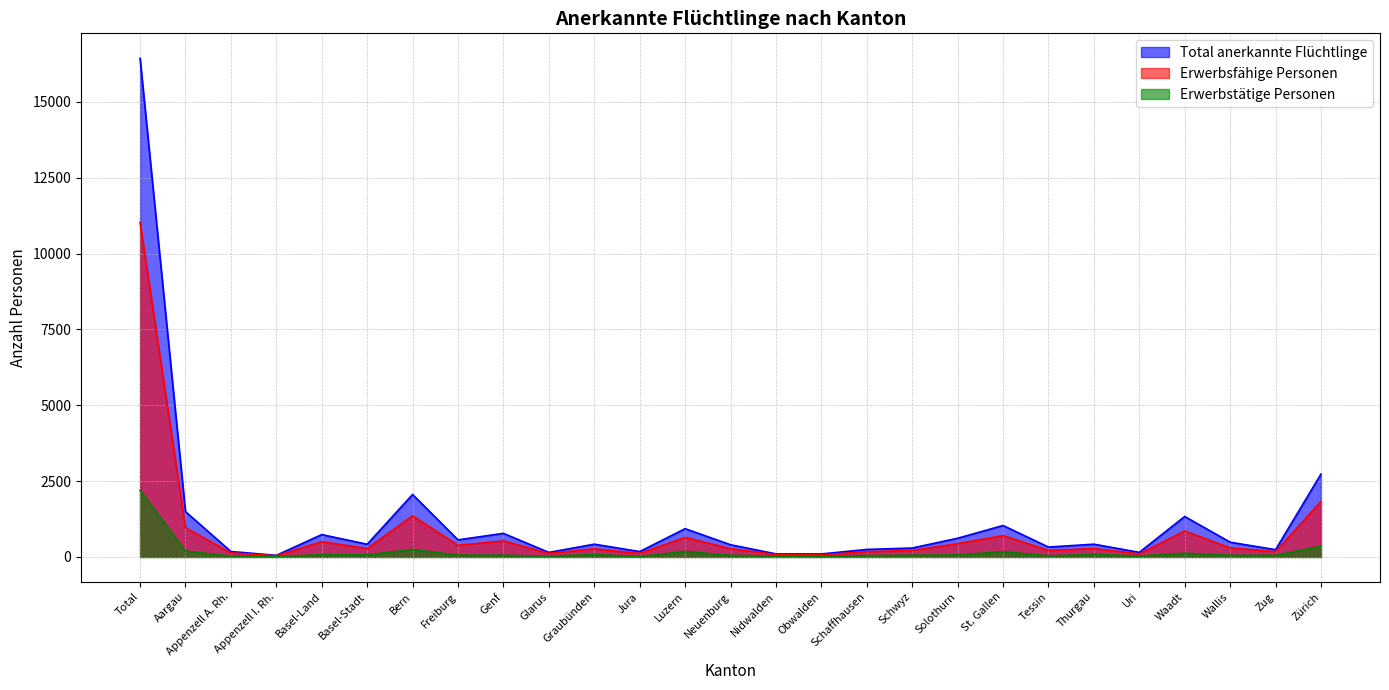

What are all the series names shown in the legend?

Total anerkannte Flüchtlinge, Erwerbsfähige Personen, Erwerbstätige Personen